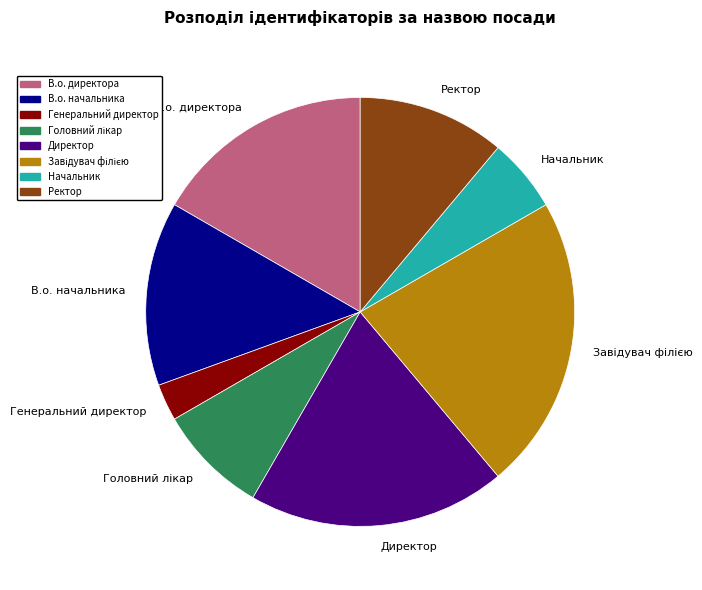

Count the number of slices in the pie.

8